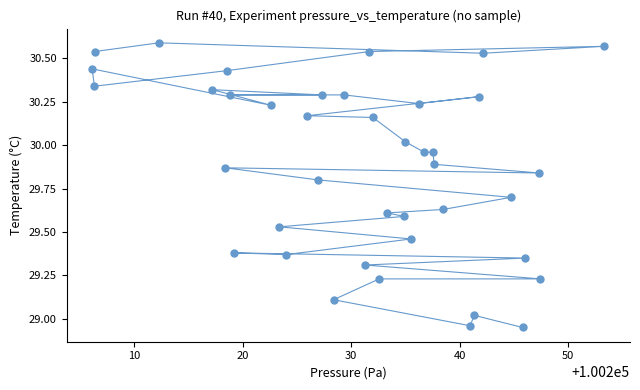

What is the range of X values (max minus min)?

47.2